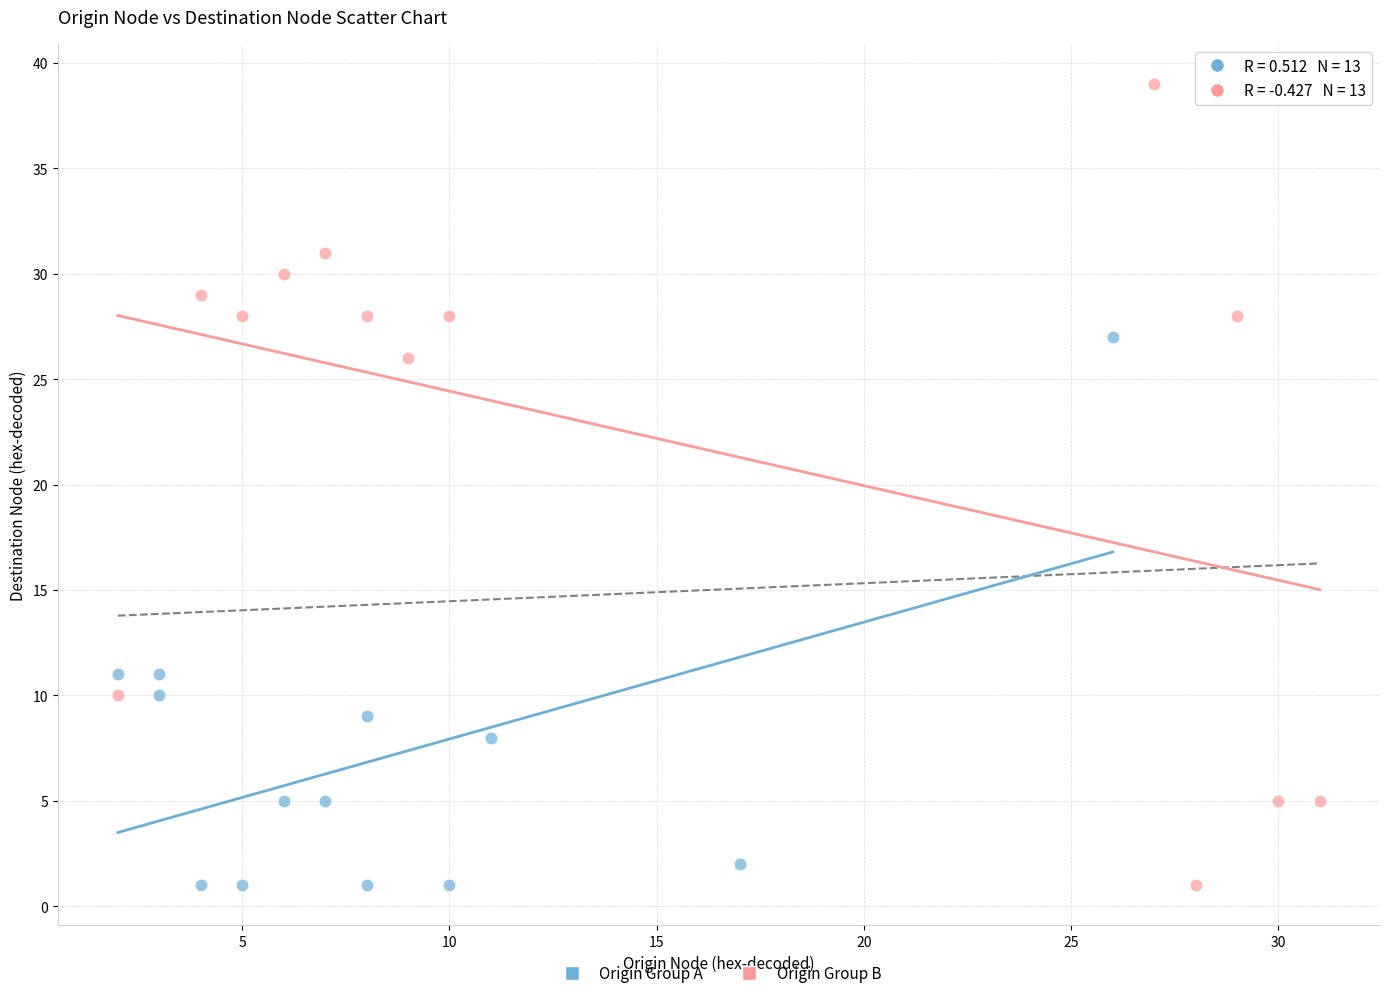

What are all the series names shown in the legend?

Origin Group A, Origin Group B